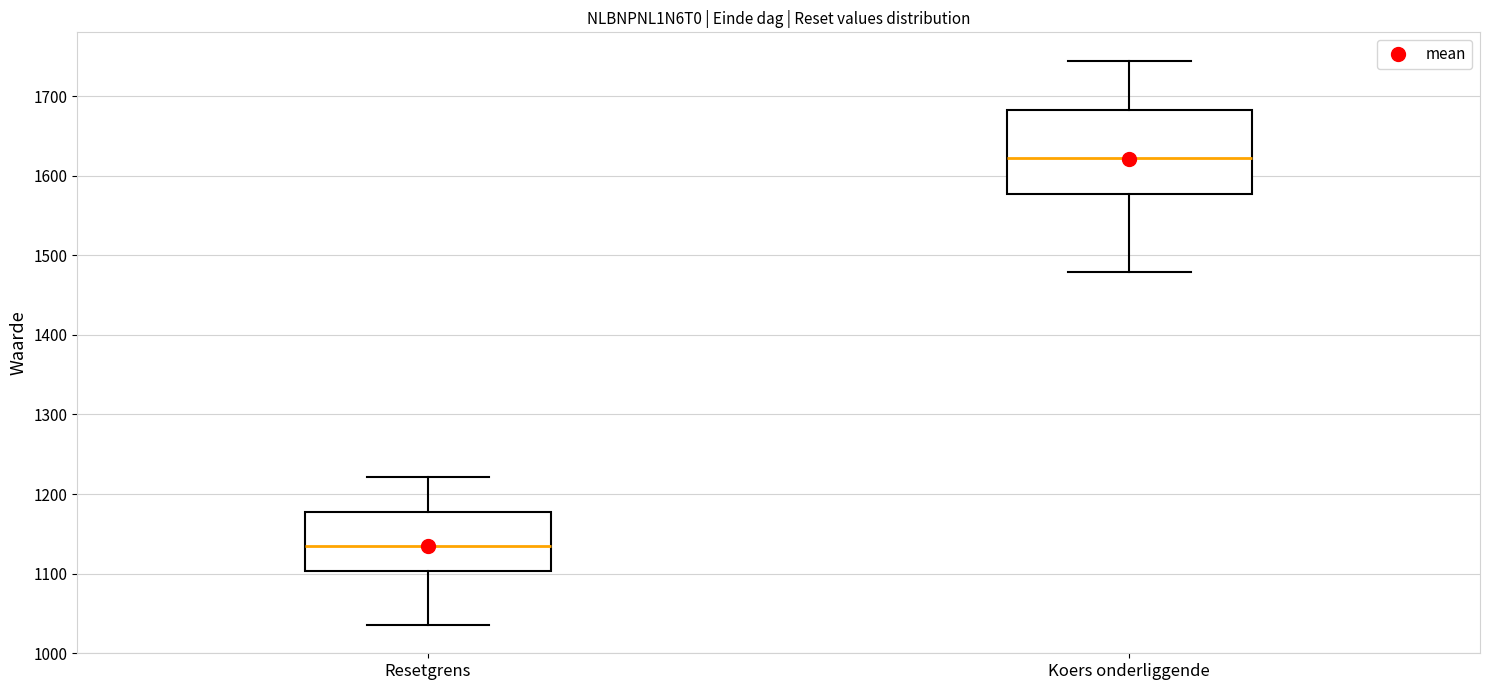

Comparing the boxes themselves (not the whiskers), which one is the tallest?

Koers onderliggende